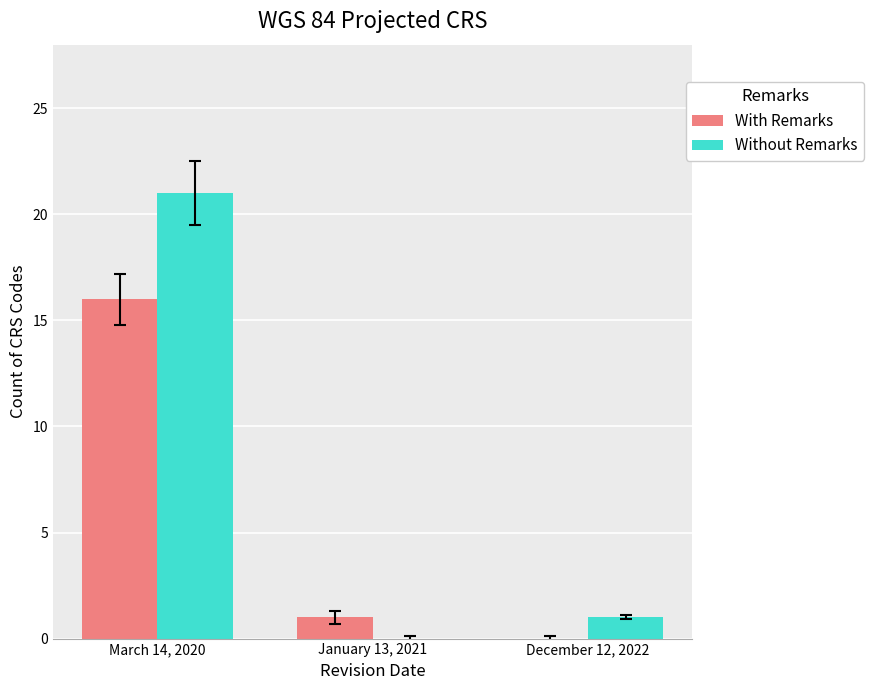

Which category has the highest value in the Without Remarks series?

March 14, 2020